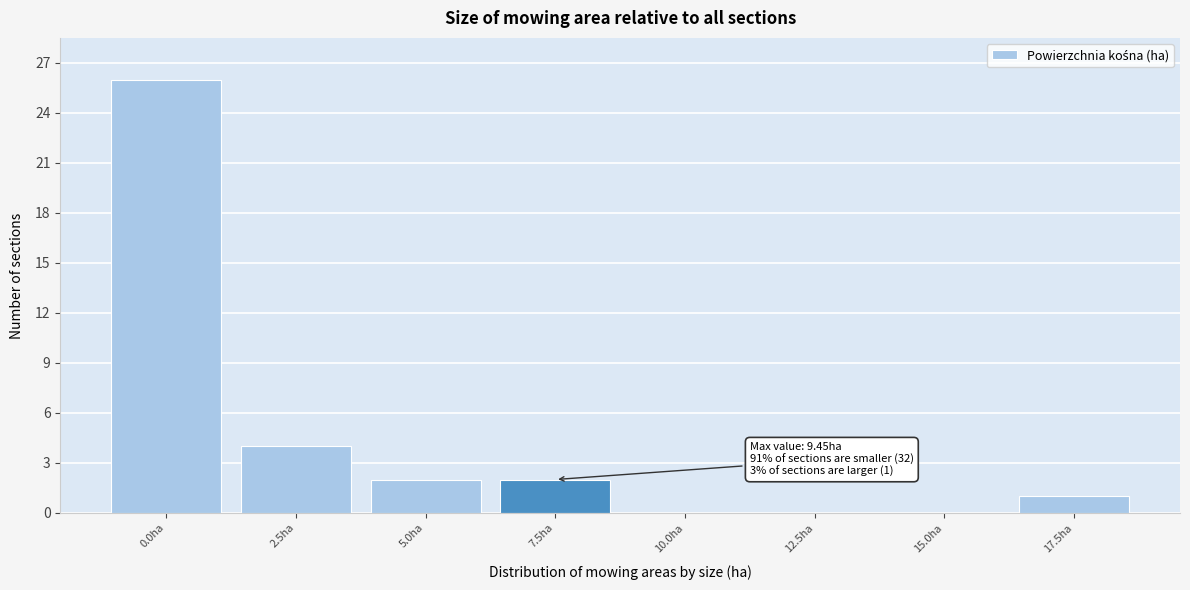

Reading right to left, list all the values displayed in this chart.

17.5ha=1	15.0ha=0	12.5ha=0	10.0ha=0	7.5ha=2	5.0ha=2	2.5ha=4	0.0ha=26